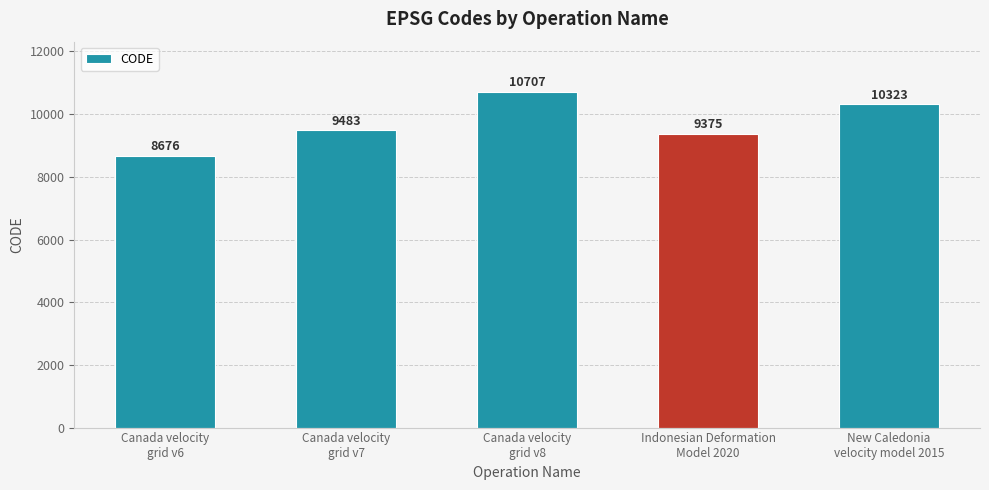

What is the average value?

9713